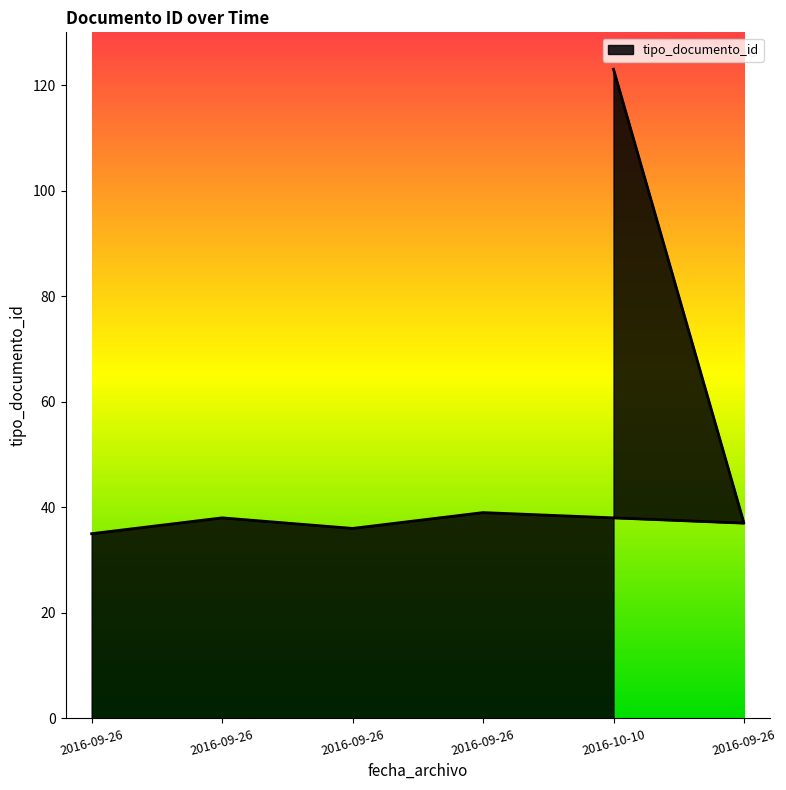

What is the label of the 4th point from the right?

2016-09-26